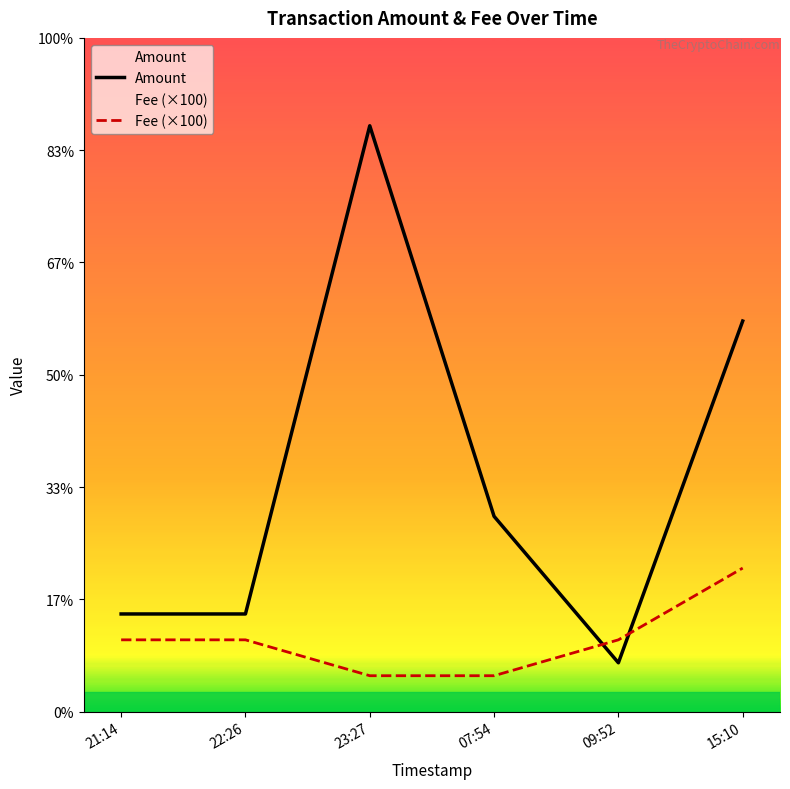

In Amount, how many points are higher than both neighbors (excluding endpoints)?

1